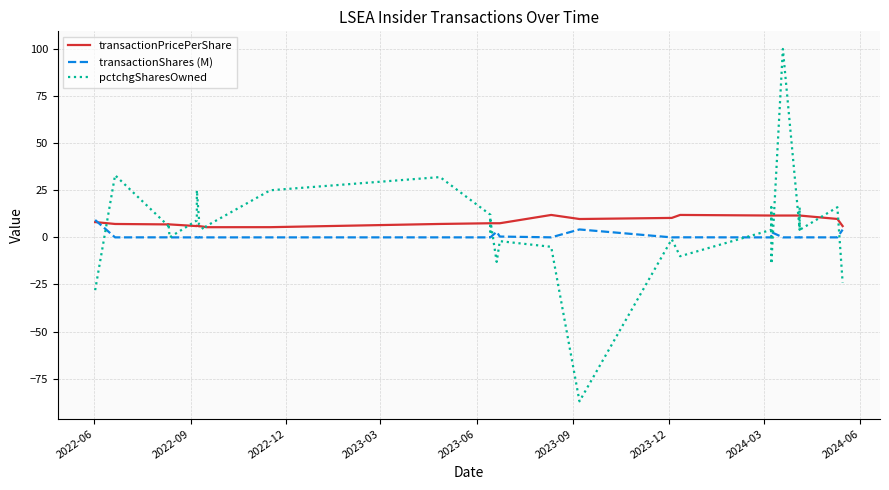

List the series in order of their peak value, highest first.

pctchgSharesOwned, transactionPricePerShare, transactionShares (M)